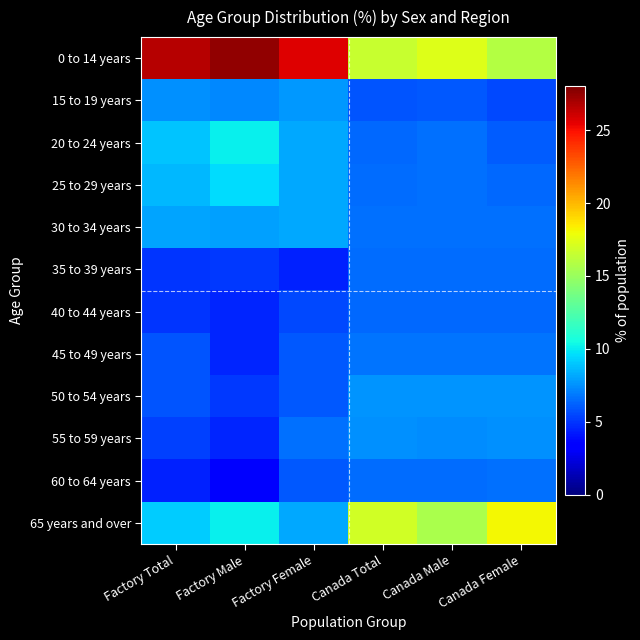

Reading right to left, extract all data points from this chart.

0 to 14 years: Canada Female=15.9	Canada Male=17.3	Canada Total=16.6	Factory Female=25.7	Factory Male=27.5	Factory Total=26.6
15 to 19 years: Canada Female=5.5	Canada Male=6.0	Canada Total=5.8	Factory Female=7.7	Factory Male=7.3	Factory Total=7.5
20 to 24 years: Canada Female=6.1	Canada Male=6.6	Canada Total=6.4	Factory Female=8.2	Factory Male=10.1	Factory Total=8.9
25 to 29 years: Canada Female=6.4	Canada Male=6.6	Canada Total=6.5	Factory Female=8.2	Factory Male=9.6	Factory Total=8.6
30 to 34 years: Canada Female=6.6	Canada Male=6.6	Canada Total=6.6	Factory Female=8.2	Factory Male=7.9	Factory Total=8.0
35 to 39 years: Canada Female=6.5	Canada Male=6.5	Canada Total=6.5	Factory Female=4.4	Factory Male=5.1	Factory Total=5.0
40 to 44 years: Canada Female=6.4	Canada Male=6.4	Canada Total=6.4	Factory Female=5.5	Factory Male=4.5	Factory Total=5.0
45 to 49 years: Canada Female=6.7	Canada Male=6.7	Canada Total=6.7	Factory Female=6.0	Factory Male=4.5	Factory Total=5.8
50 to 54 years: Canada Female=7.6	Canada Male=7.6	Canada Total=7.6	Factory Female=6.0	Factory Male=5.1	Factory Total=5.8
55 to 59 years: Canada Female=7.5	Canada Male=7.4	Canada Total=7.5	Factory Female=6.6	Factory Male=4.5	Factory Total=5.3
60 to 64 years: Canada Female=6.6	Canada Male=6.5	Canada Total=6.5	Factory Female=6.0	Factory Male=3.4	Factory Total=4.4
65 years and over: Canada Female=18.1	Canada Male=15.6	Canada Total=16.9	Factory Female=8.2	Factory Male=10.1	Factory Total=9.1